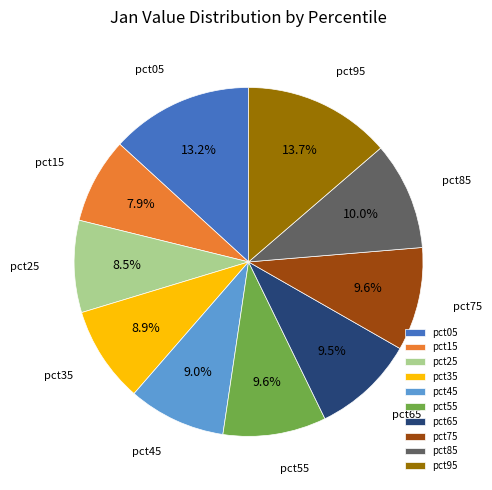

The pct05 slice represents 27% of the pie. True or false?

False